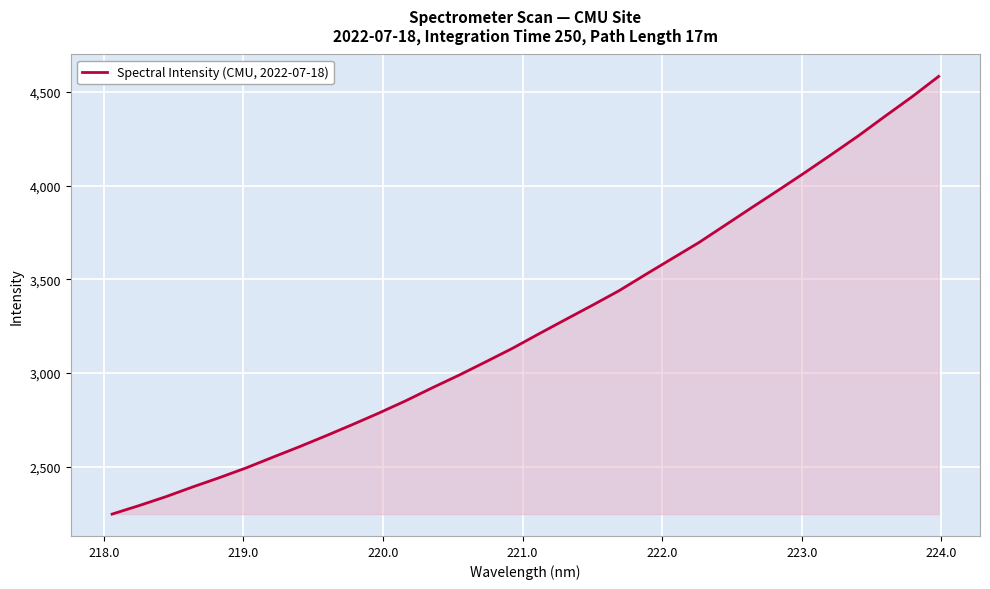

What is the minimum value shown in the chart?

2247.6